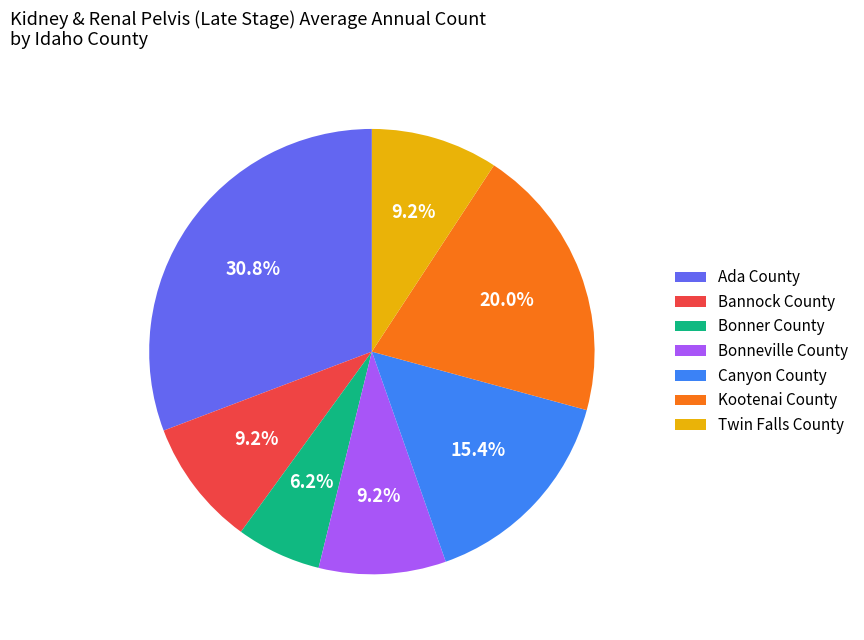

To the nearest percent, what portion does Canyon County represent?

15%